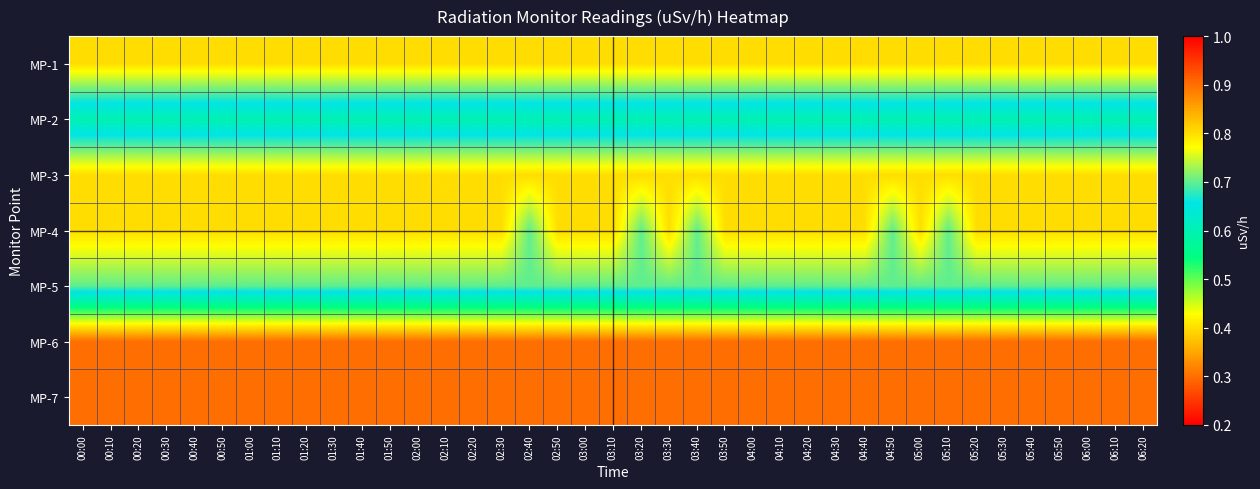

What is the spread (max minus min) of values at 01:10?

0.5